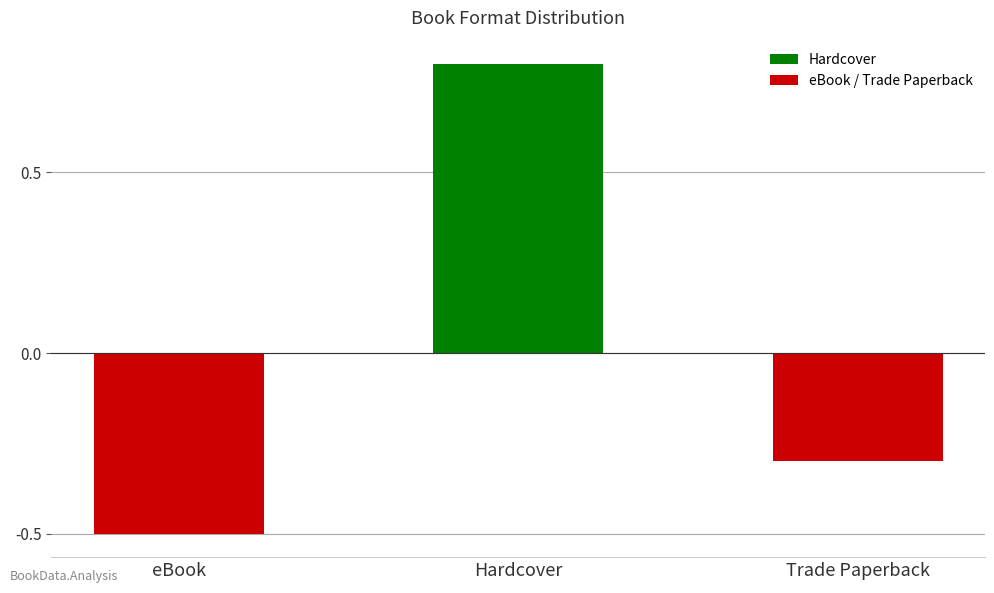

How many values exceed 0?

1